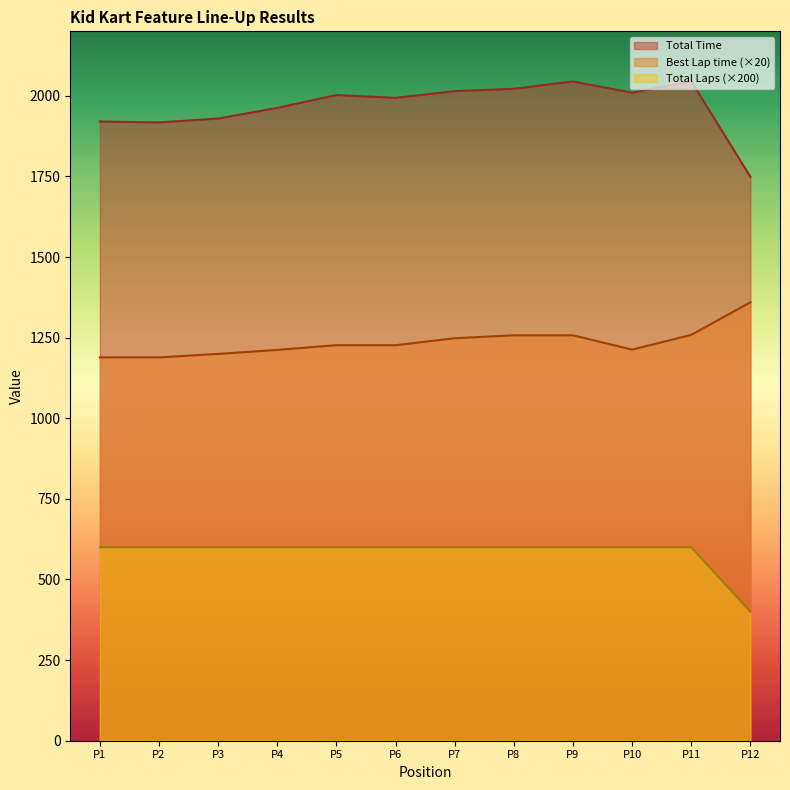

How many values in the Best Lap time series exceed 1226?

7